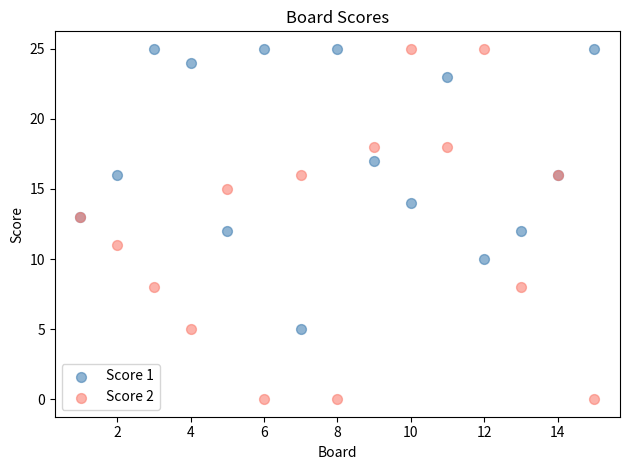

Which series has the widest spread of Y values?

Score 2